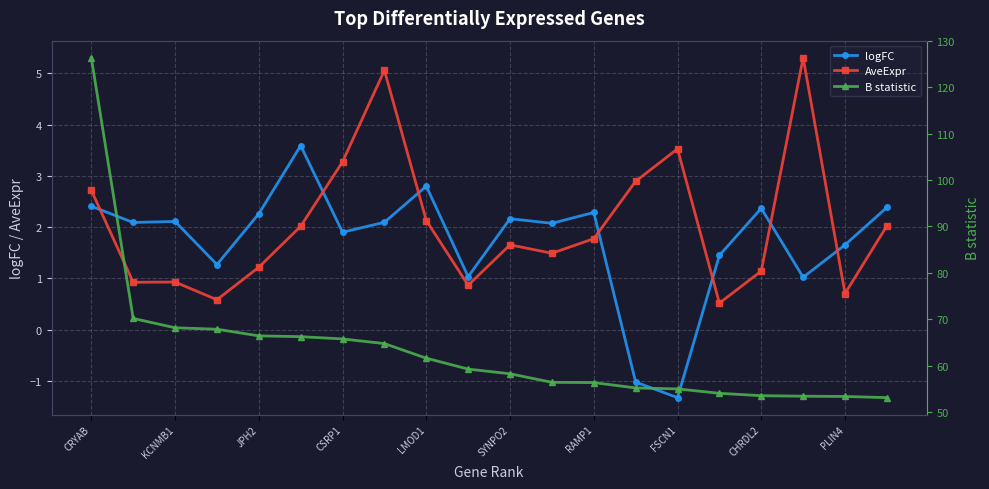

What is the difference between the maximum and minimum values in the B statistic series?

73.2